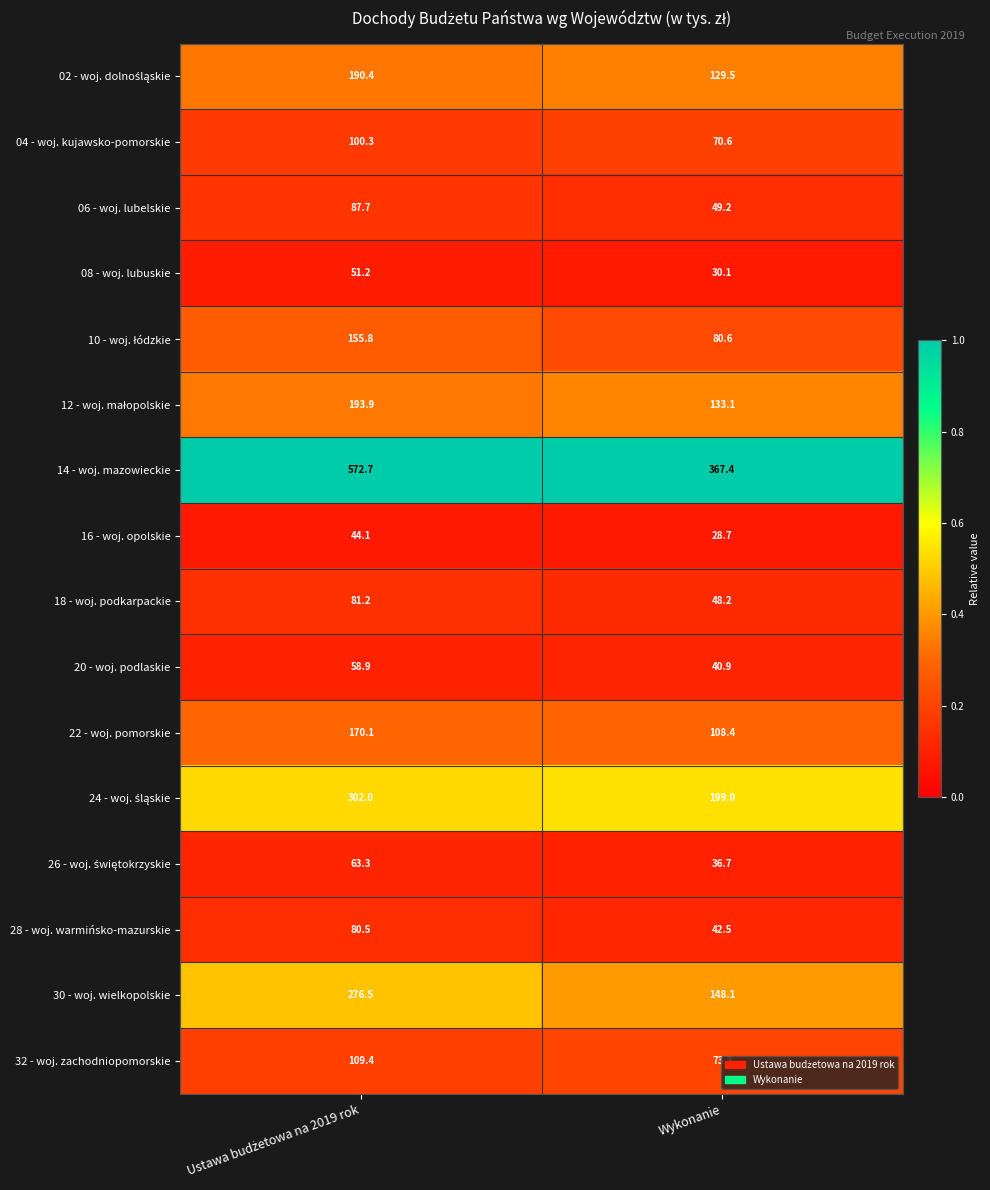

What is the sum of all 20 - woj. podlaskie values?

99.8